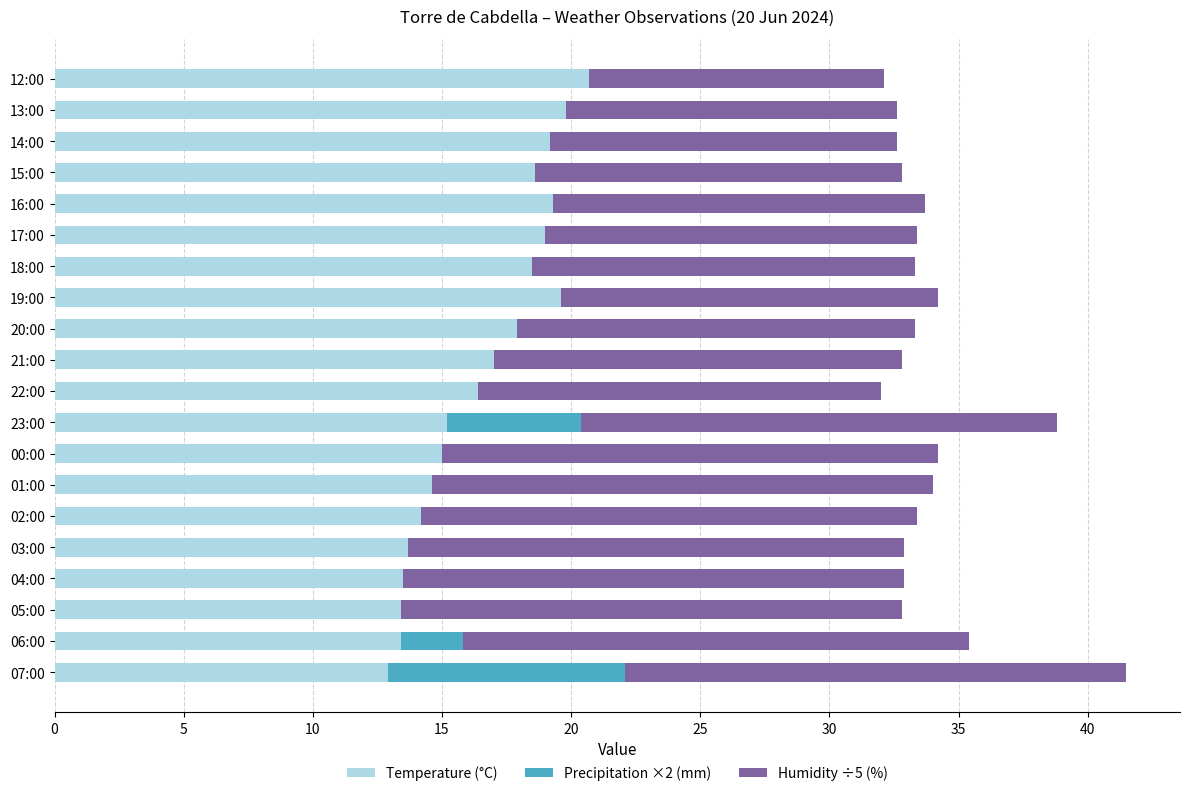

Which category has the highest value in the Temperature (°C) series?

12:00